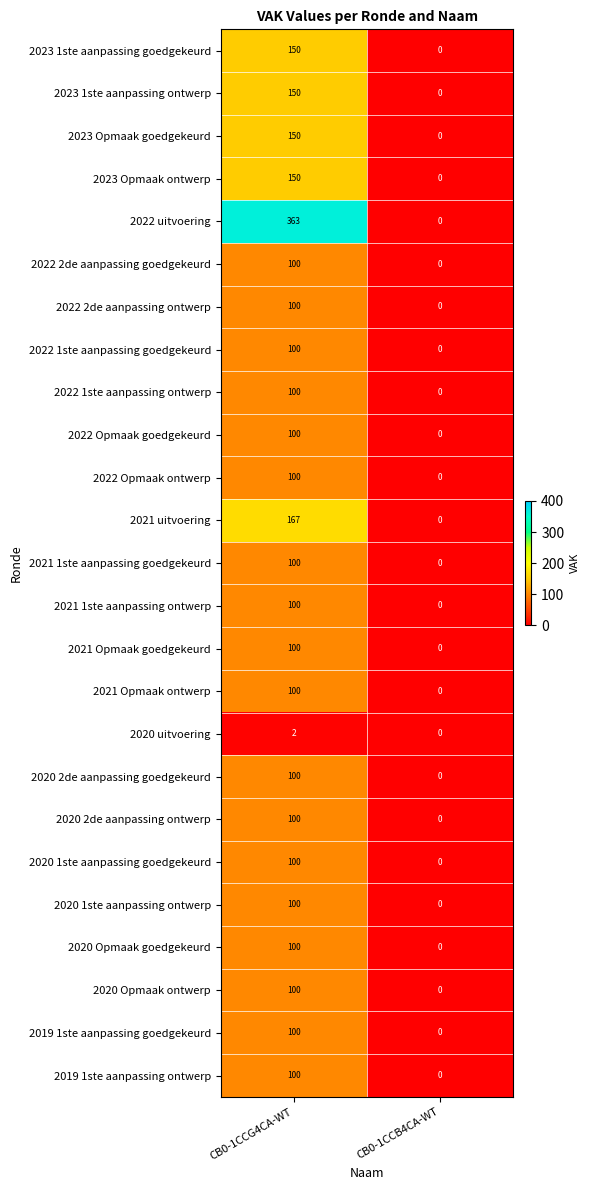

What is the difference between the maximum and minimum values in the 2022 1ste aanpassing ontwerp series?

100